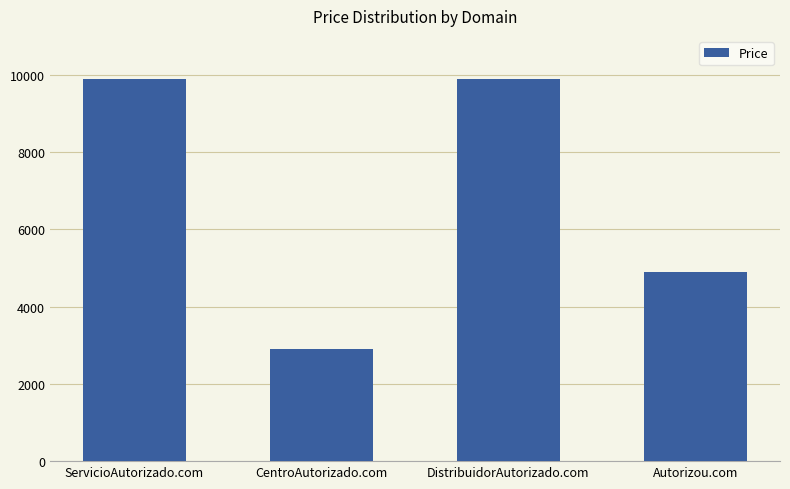

The chart shows a value of 7998 at Autorizou.com. True or false?

False